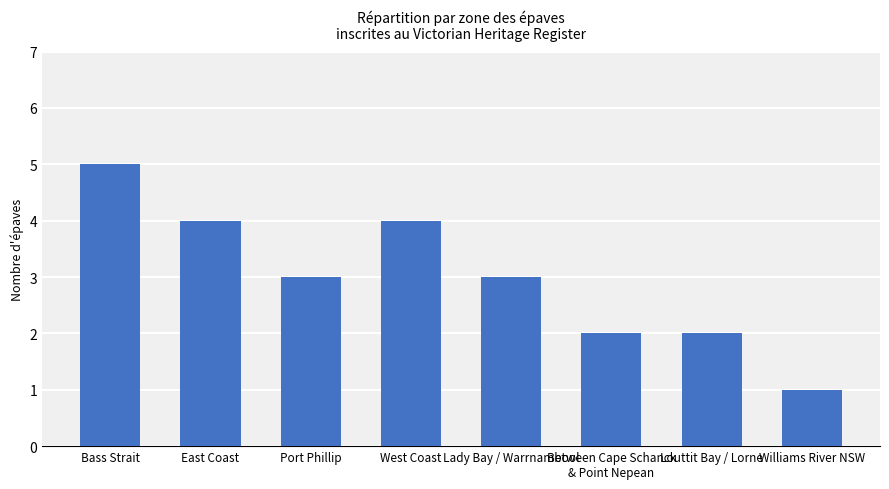

What is the value of the 7th bar from the left?

2